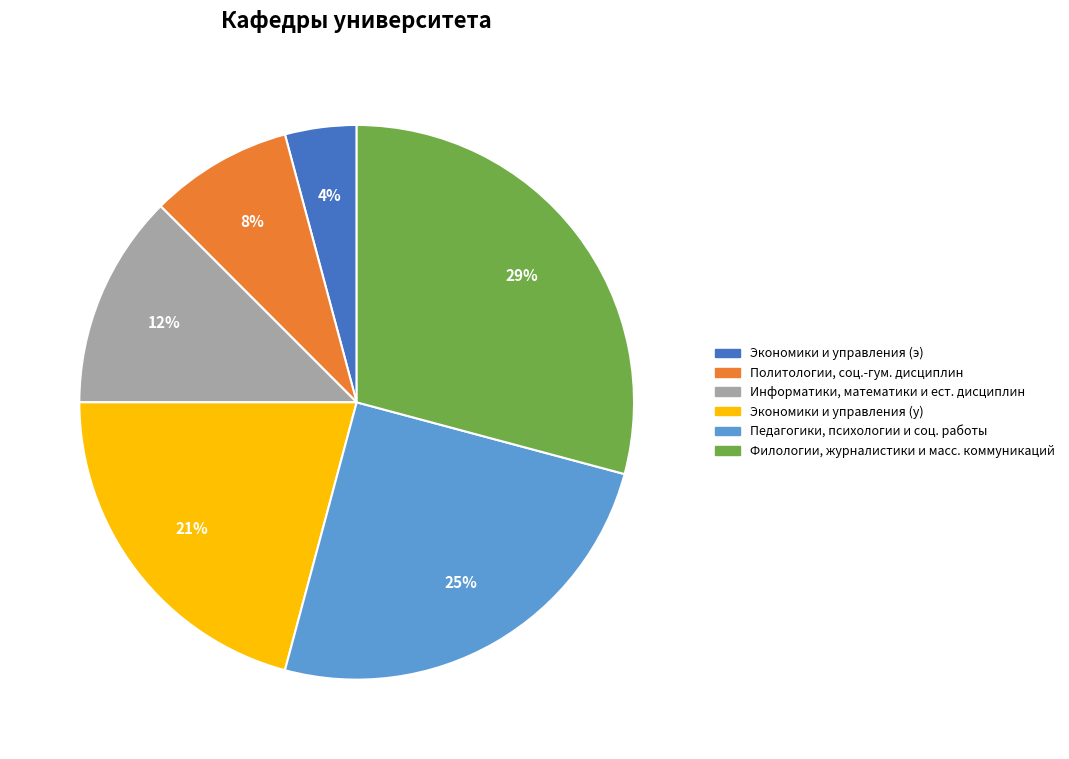

To the nearest percent, what is the difference between the largest and smallest slice percentages?

25%